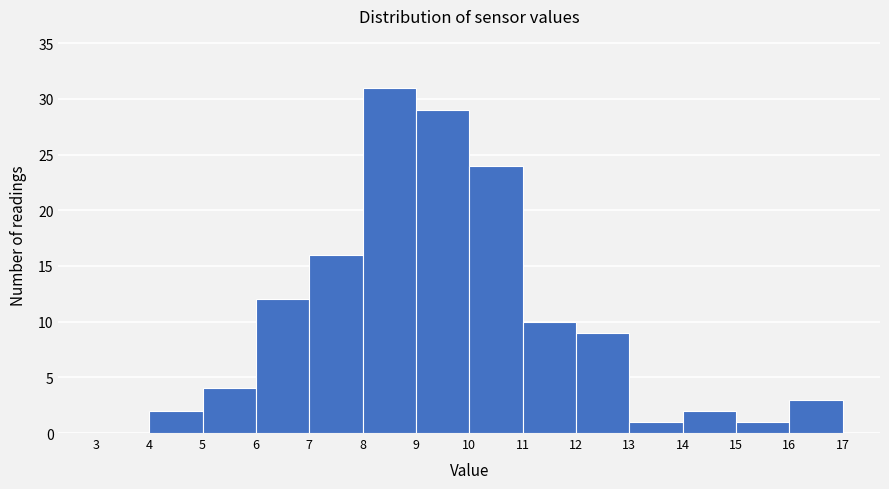

Reading left to right, list every bar in this chart as the range it spans on the x-axis followed by its height. The values are not printed on the chart, so give them approximately, as read against the axis.

3 to 4: 0
4 to 5: 2
5 to 6: 4
6 to 7: 12
7 to 8: 16
8 to 9: 31
9 to 10: 29
10 to 11: 24
11 to 12: 10
12 to 13: 9
13 to 14: 1
14 to 15: 2
15 to 16: 1
16 to 17: 3